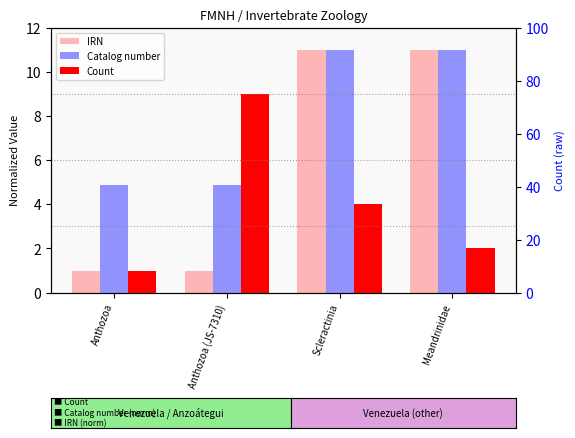

The value of Count at Anthozoa is 0.5. True or false?

False